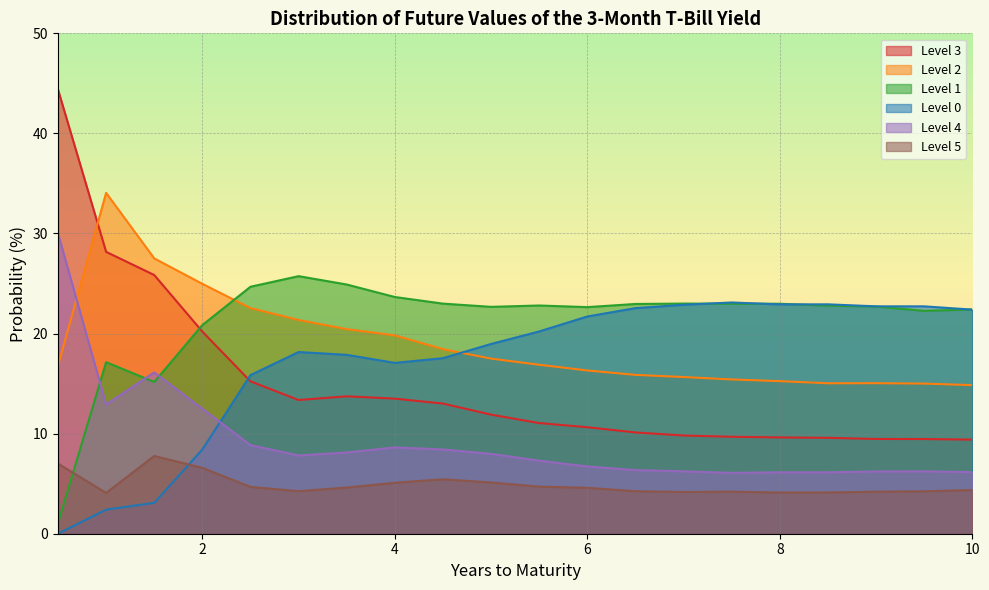

Does the chart display data point markers on the line(s)?

No